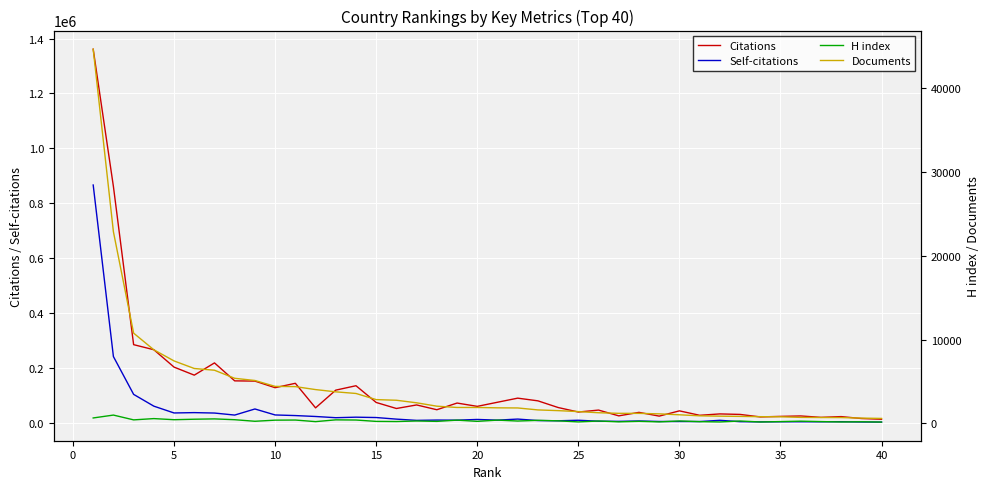

Which series has the largest total across all categories?

Citations